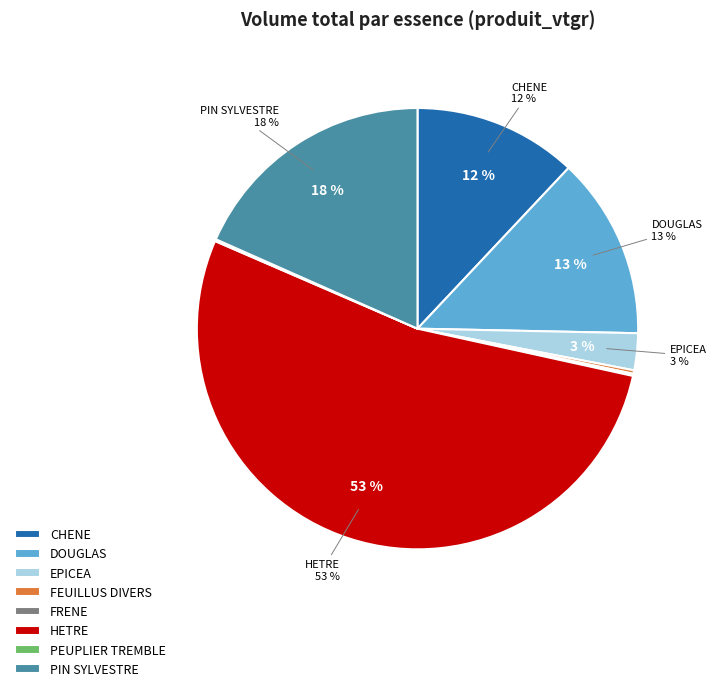

Do PEUPLIER TREMBLE and CHENE together represent more than half of the pie?

No